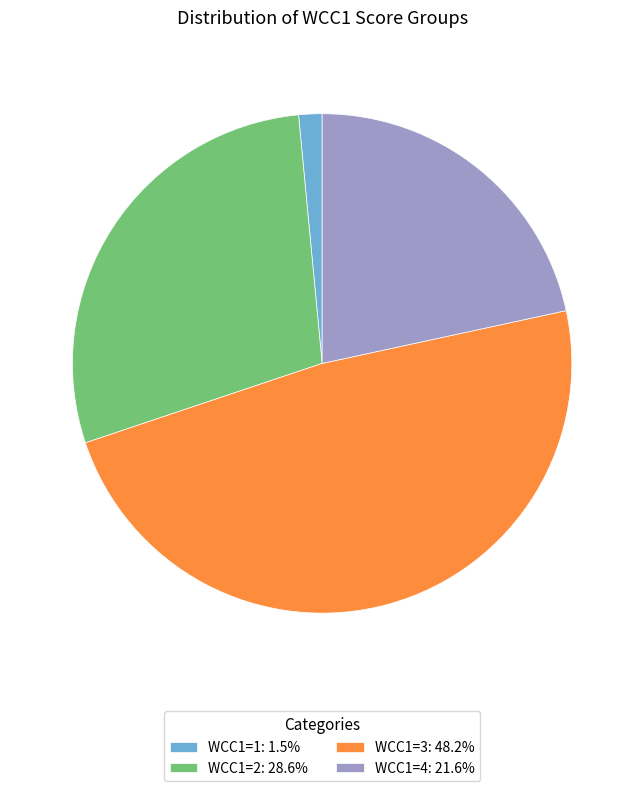

Is it true that WCC1=1 is 2% of the pie?

True